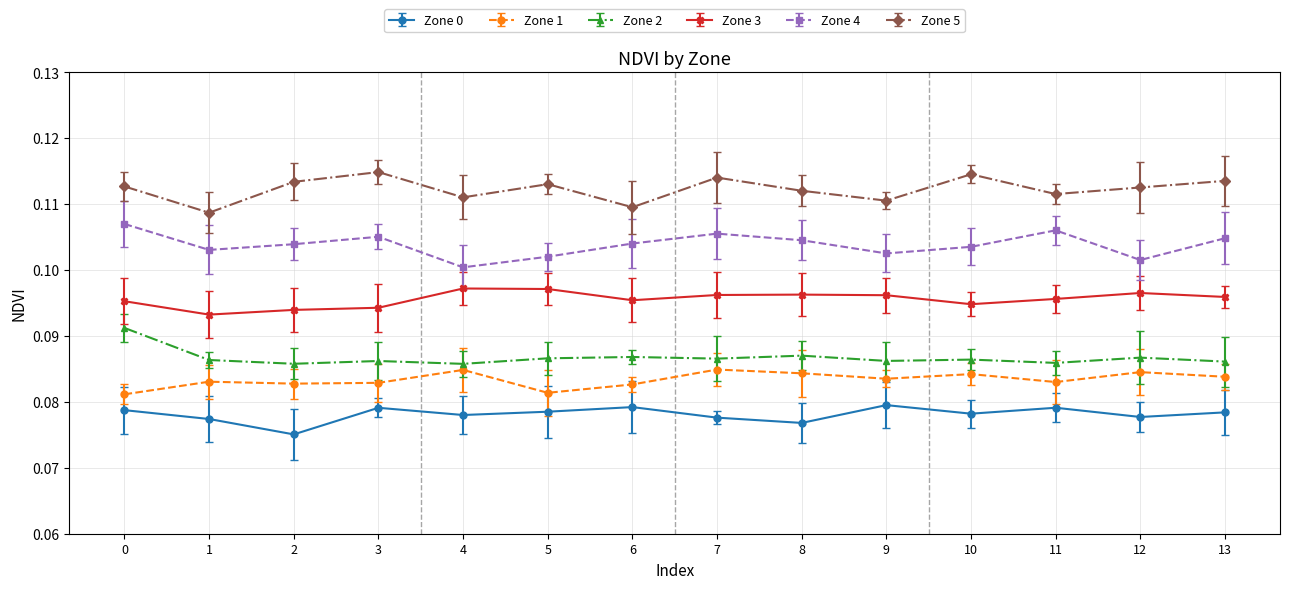

What is the value of the Zone 4 point at the 4th from the left?

0.1